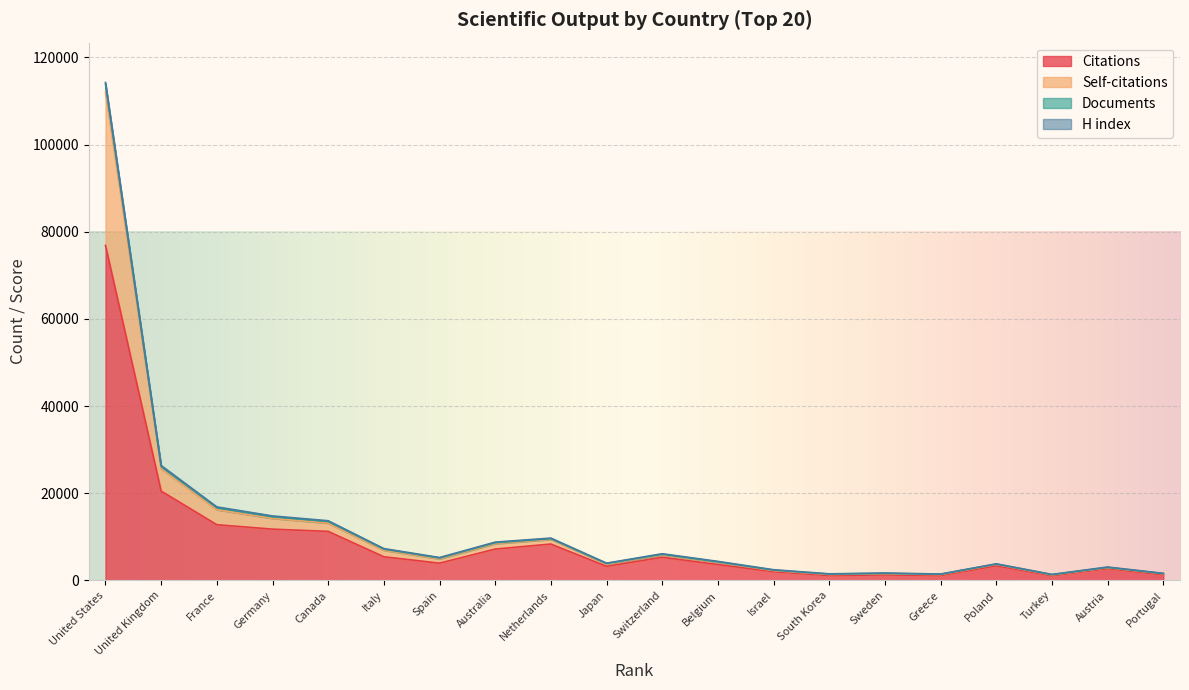

At which category is the sum across all series the highest?

United States